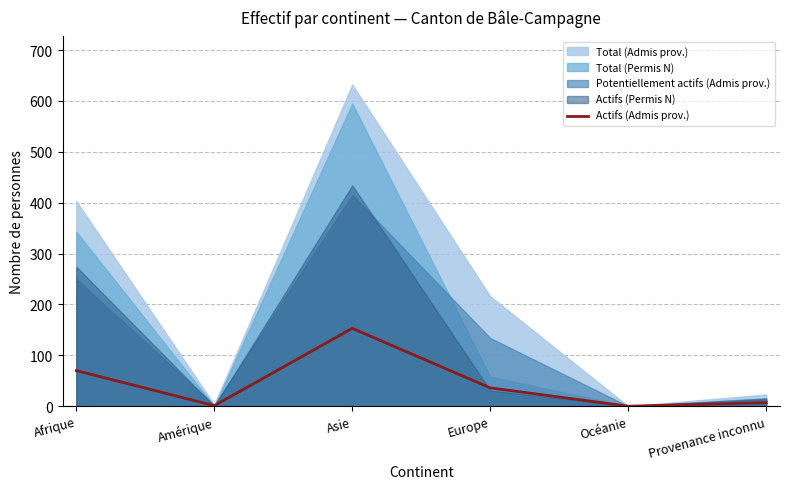

The chart shows a value of 153 at Asie. True or false?

True